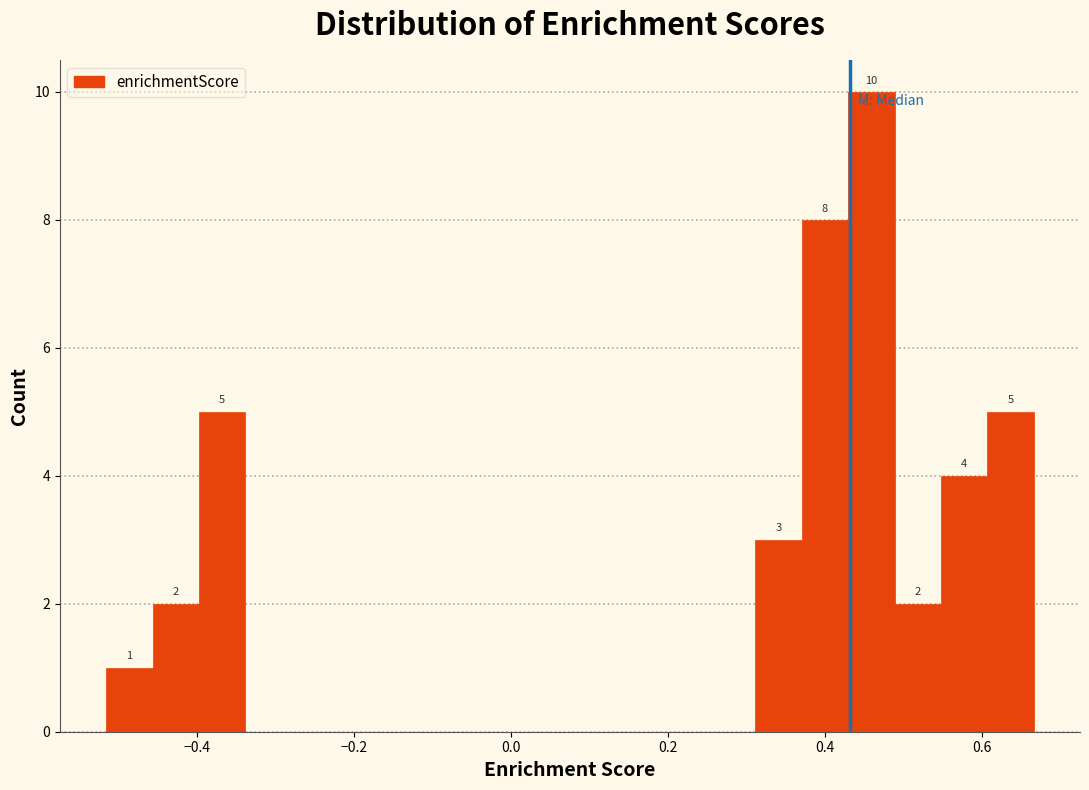

Around what value on the x-axis is the tallest bar? Give the approximate position of its centre, as read against the axis.

0.46